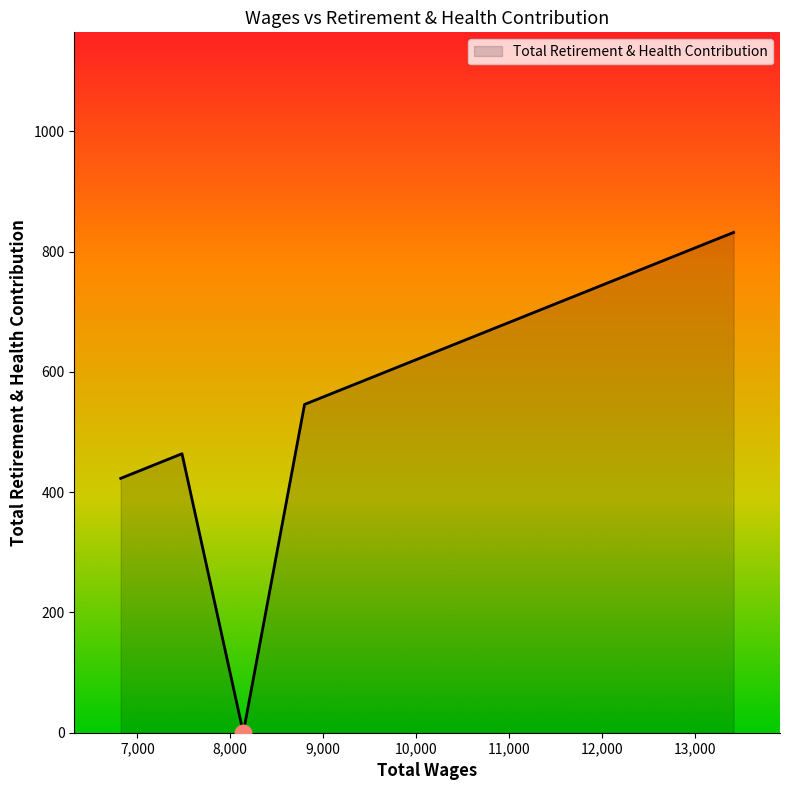

What is the greatest value displayed?

832